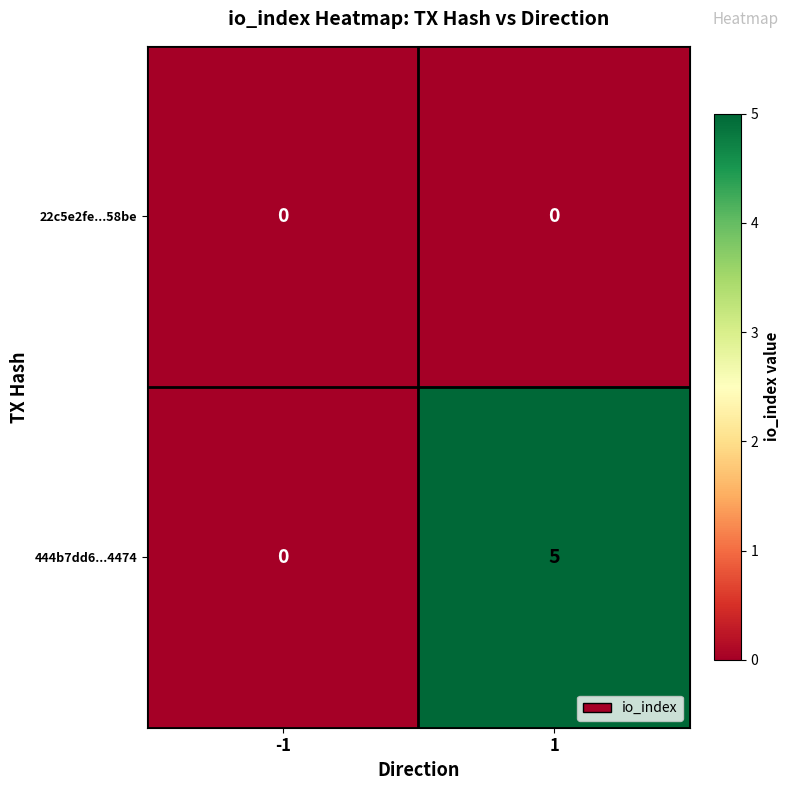

What is the greatest value displayed?

5